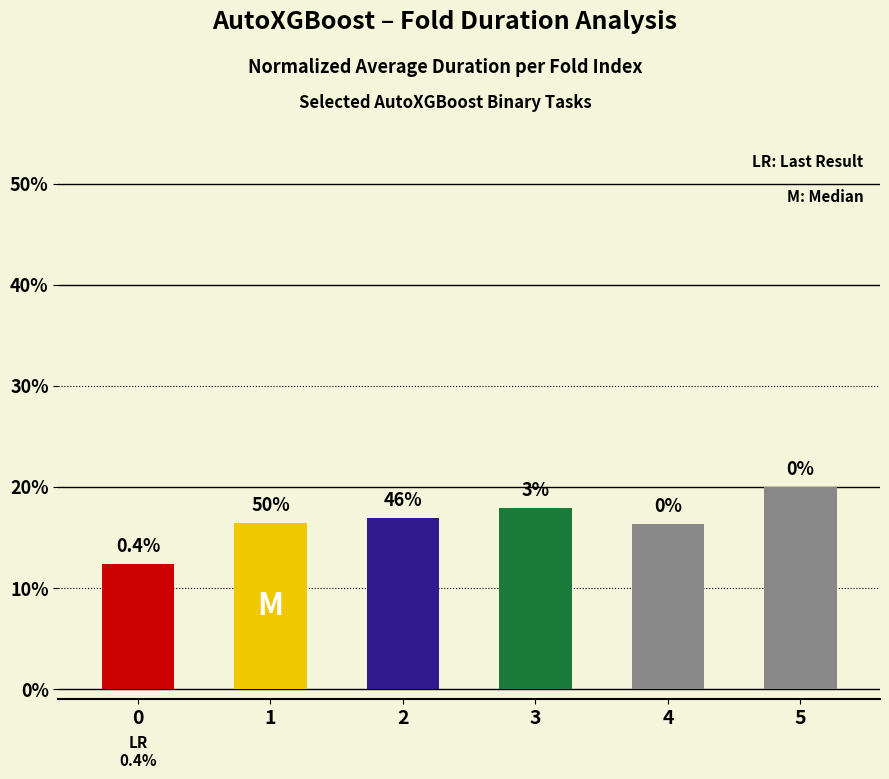

What is the sum of the values at 4 and 2?

33.2